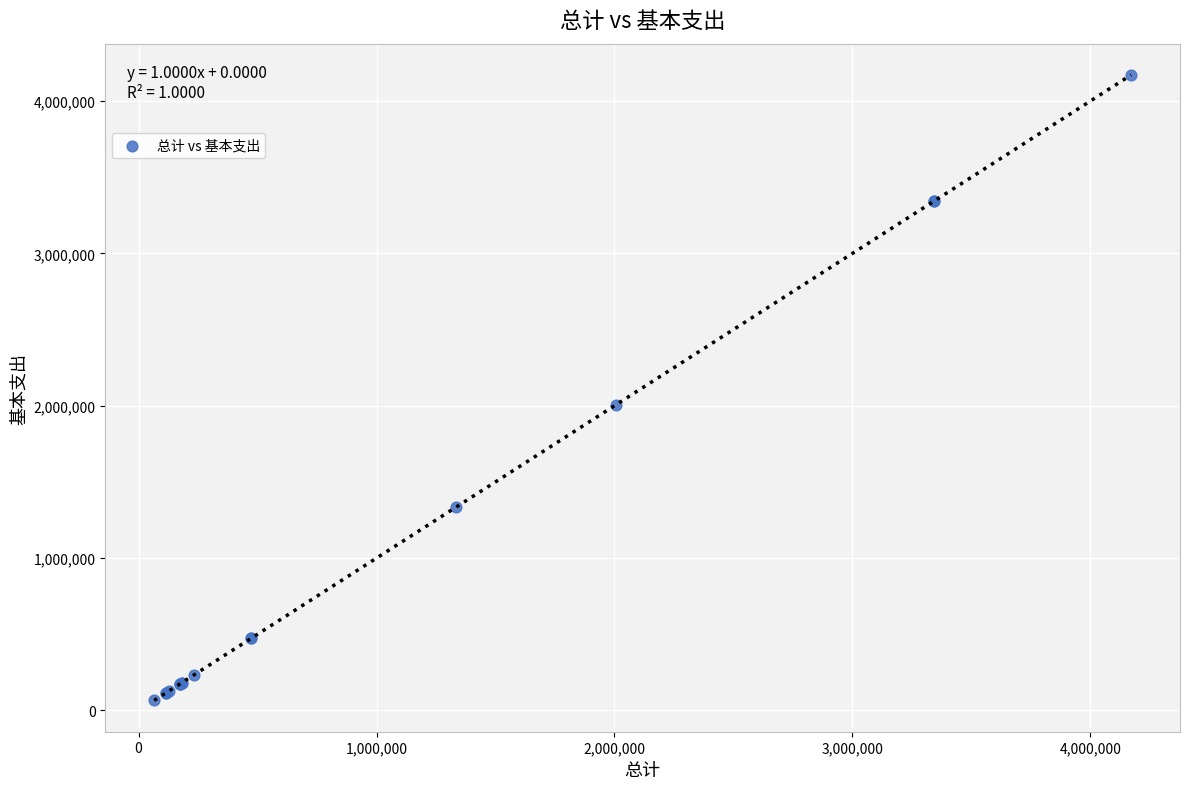

What Y value in the scatter plot is closest to 2118270?

2007912.6